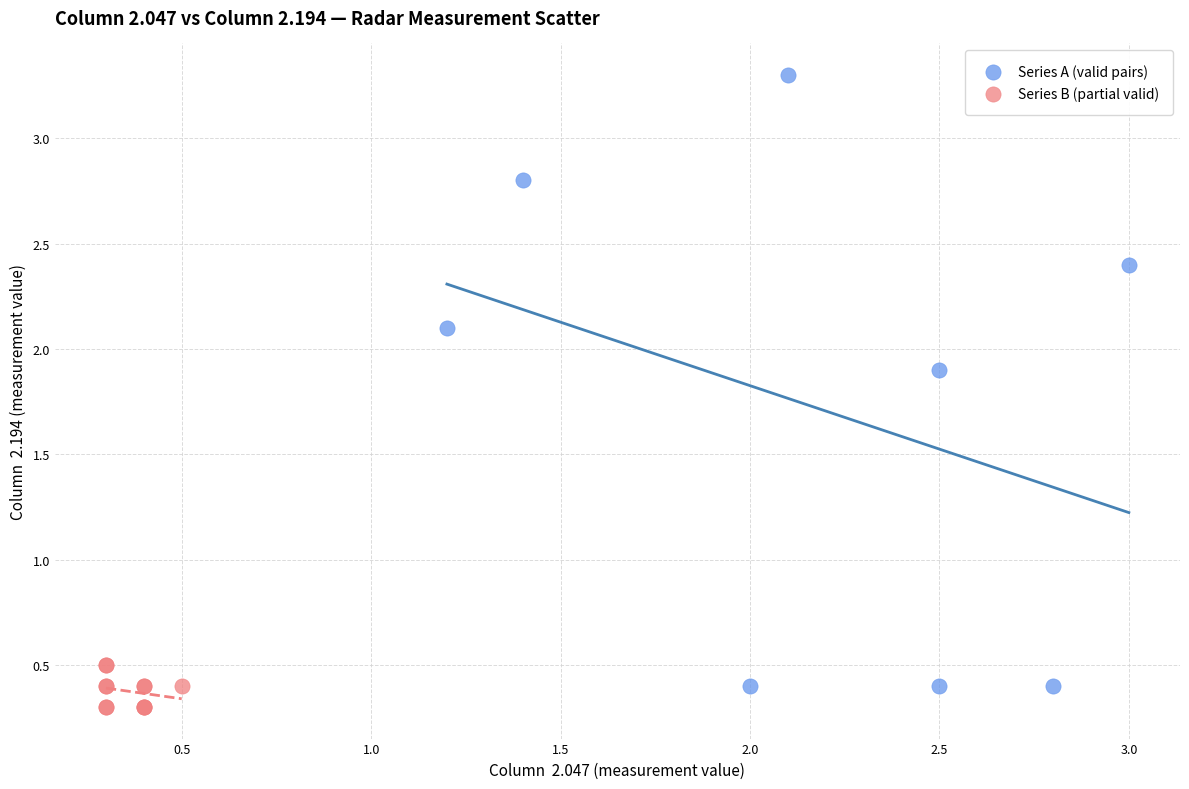

Which series has the largest Y range (max minus min)?

Series A (valid pairs)